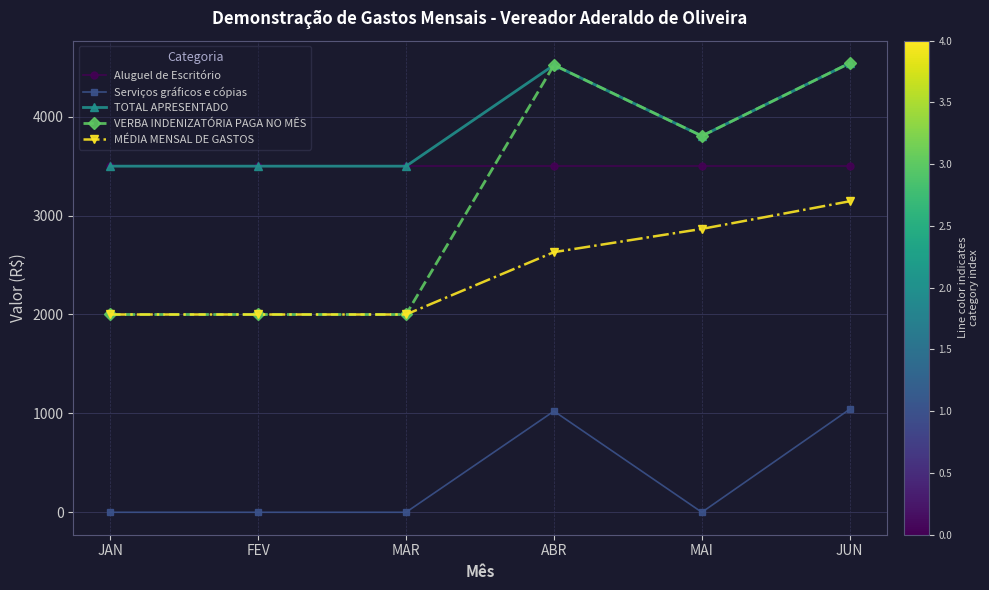

Is this an area chart (filled region under the line)?

No